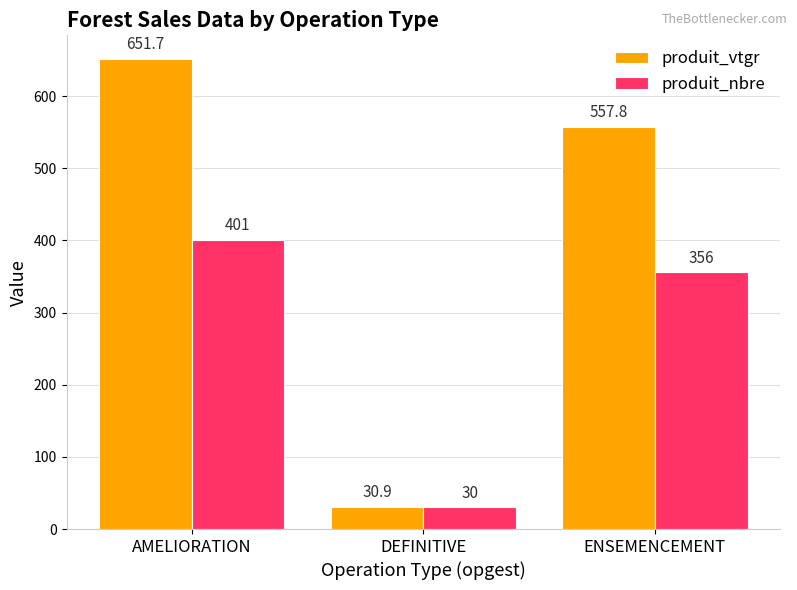

Which series has the largest total across all categories?

produit_vtgr